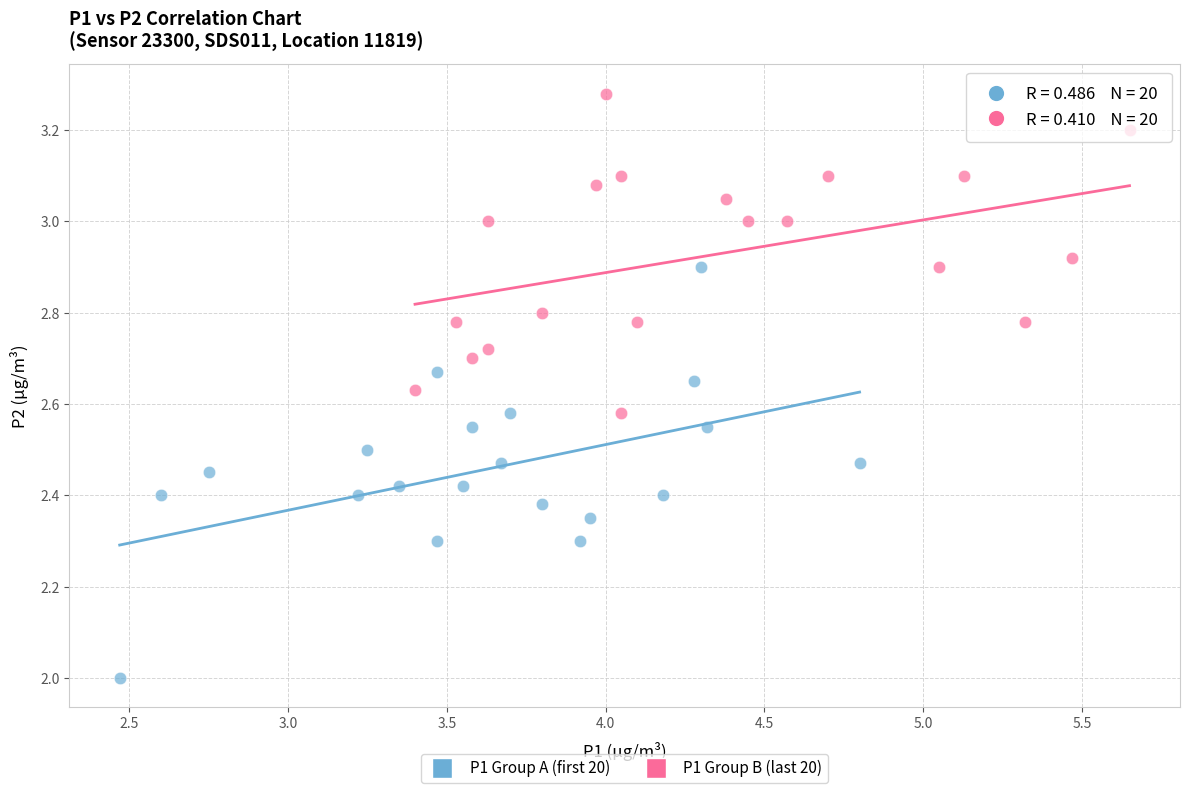

What are all the series names shown in the legend?

P1 Group A (first 20), P1 Group B (last 20)